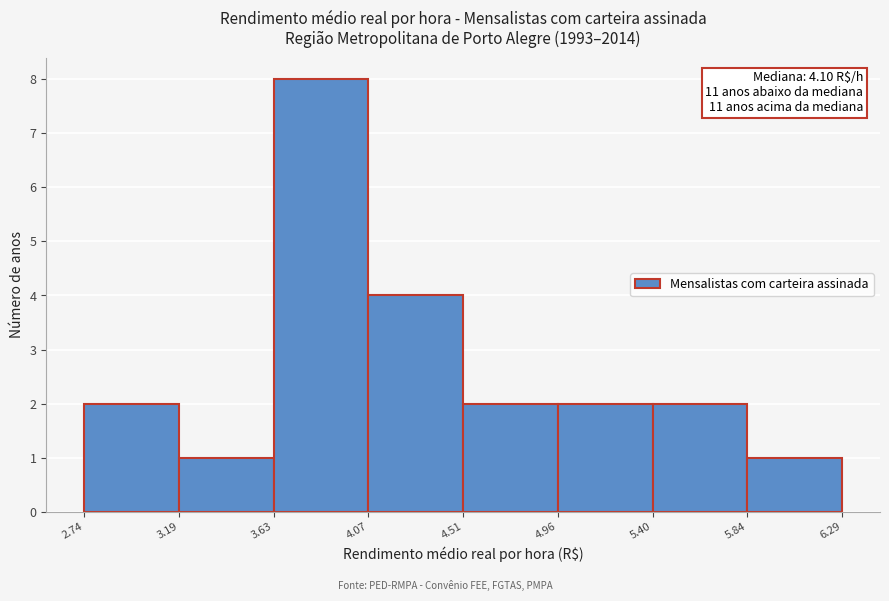

Which range on the x-axis has the tallest bar?

3.63 to 4.07